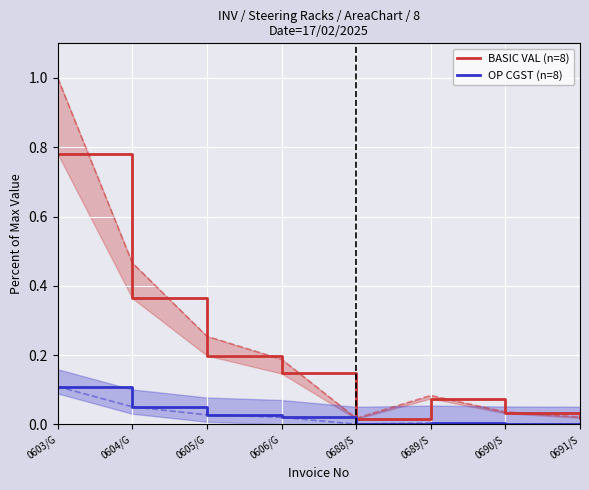

True or false: OP CGST (n=8) and BASIC VAL (n=8) cross at least once.

False